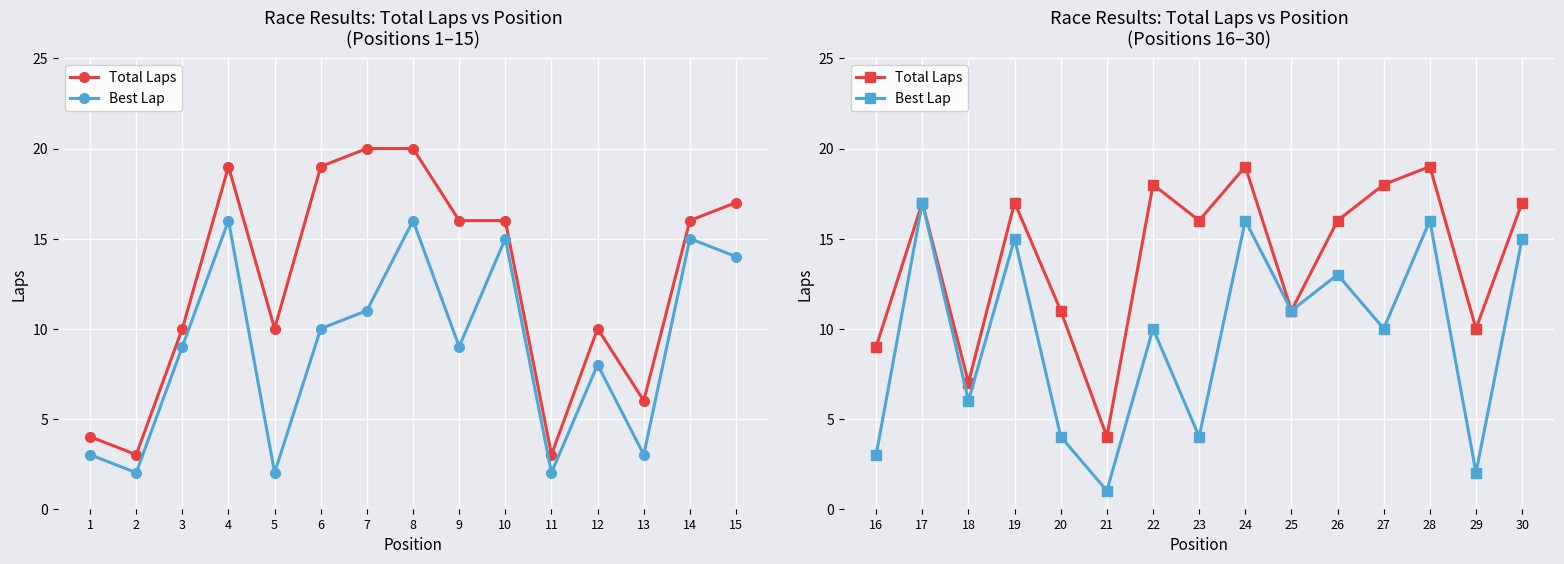

Is this an area chart (filled region under the line)?

No